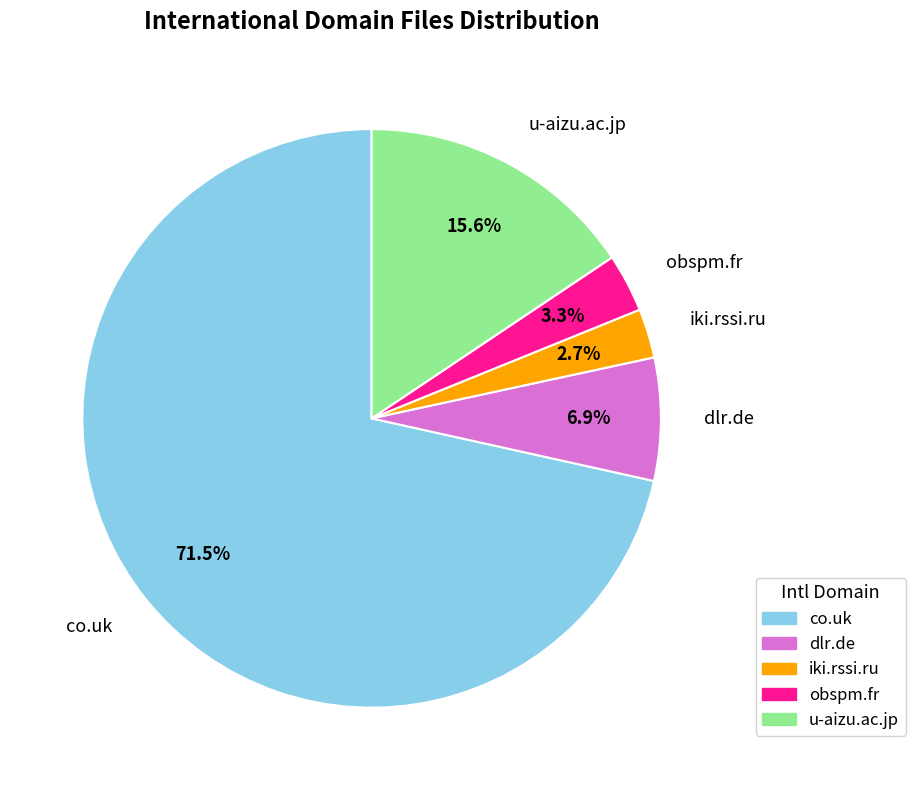

The iki.rssi.ru slice represents 3% of the pie. True or false?

True